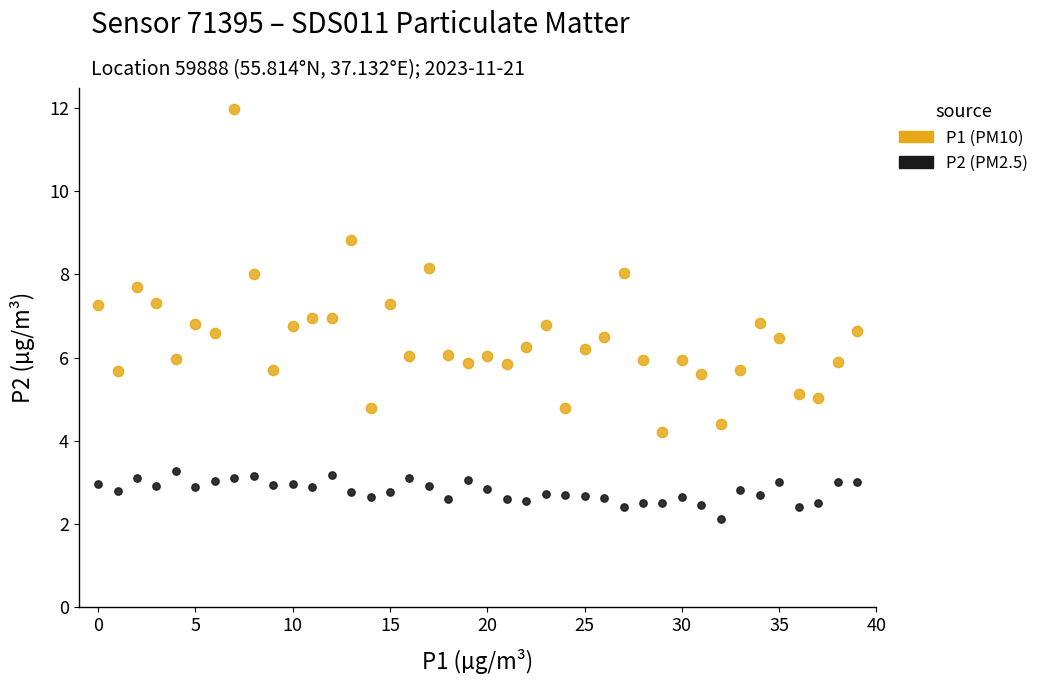

Which series has the widest spread of Y values?

P1 (PM10)